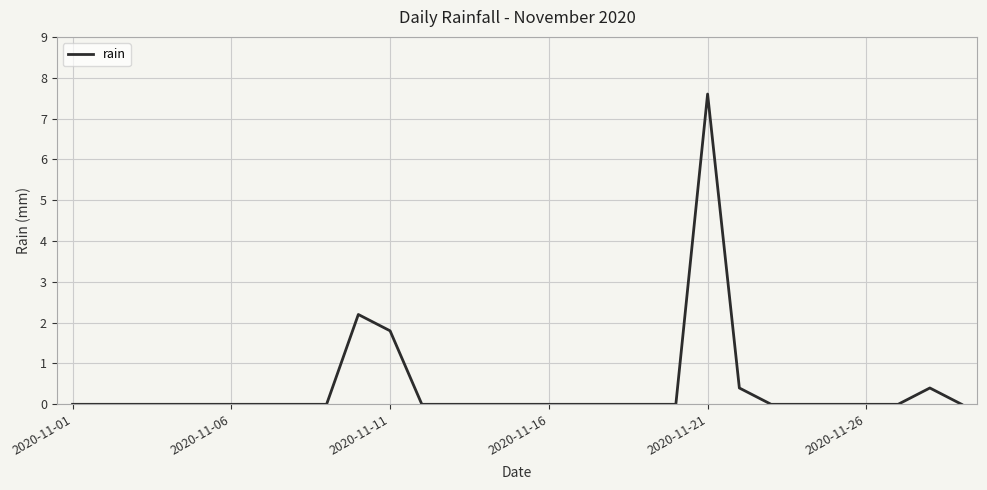

Is this an area chart (filled region under the line)?

No